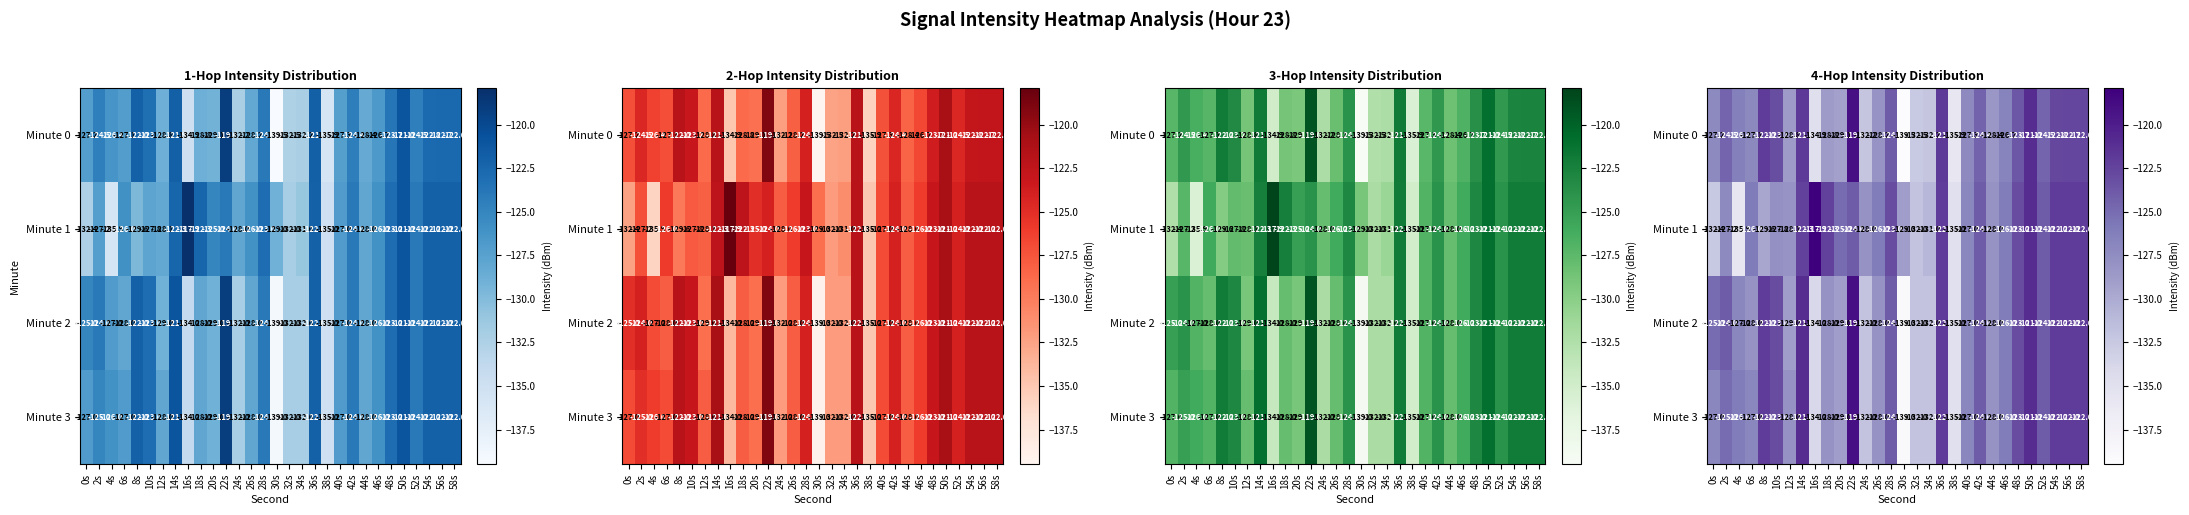

Which label corresponds to the largest value in the chart?

16s